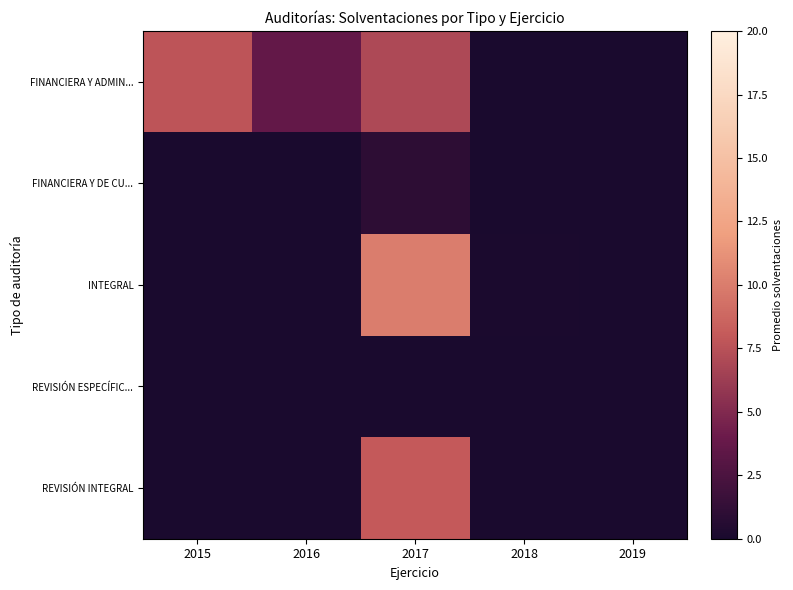

Which series changed the most between 2016 and 2018?

FINANCIERA Y ADMIN...